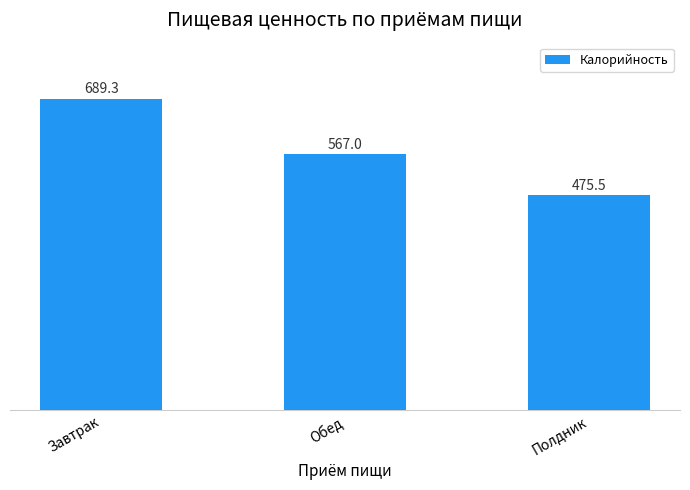

Does the chart contain any negative values?

No